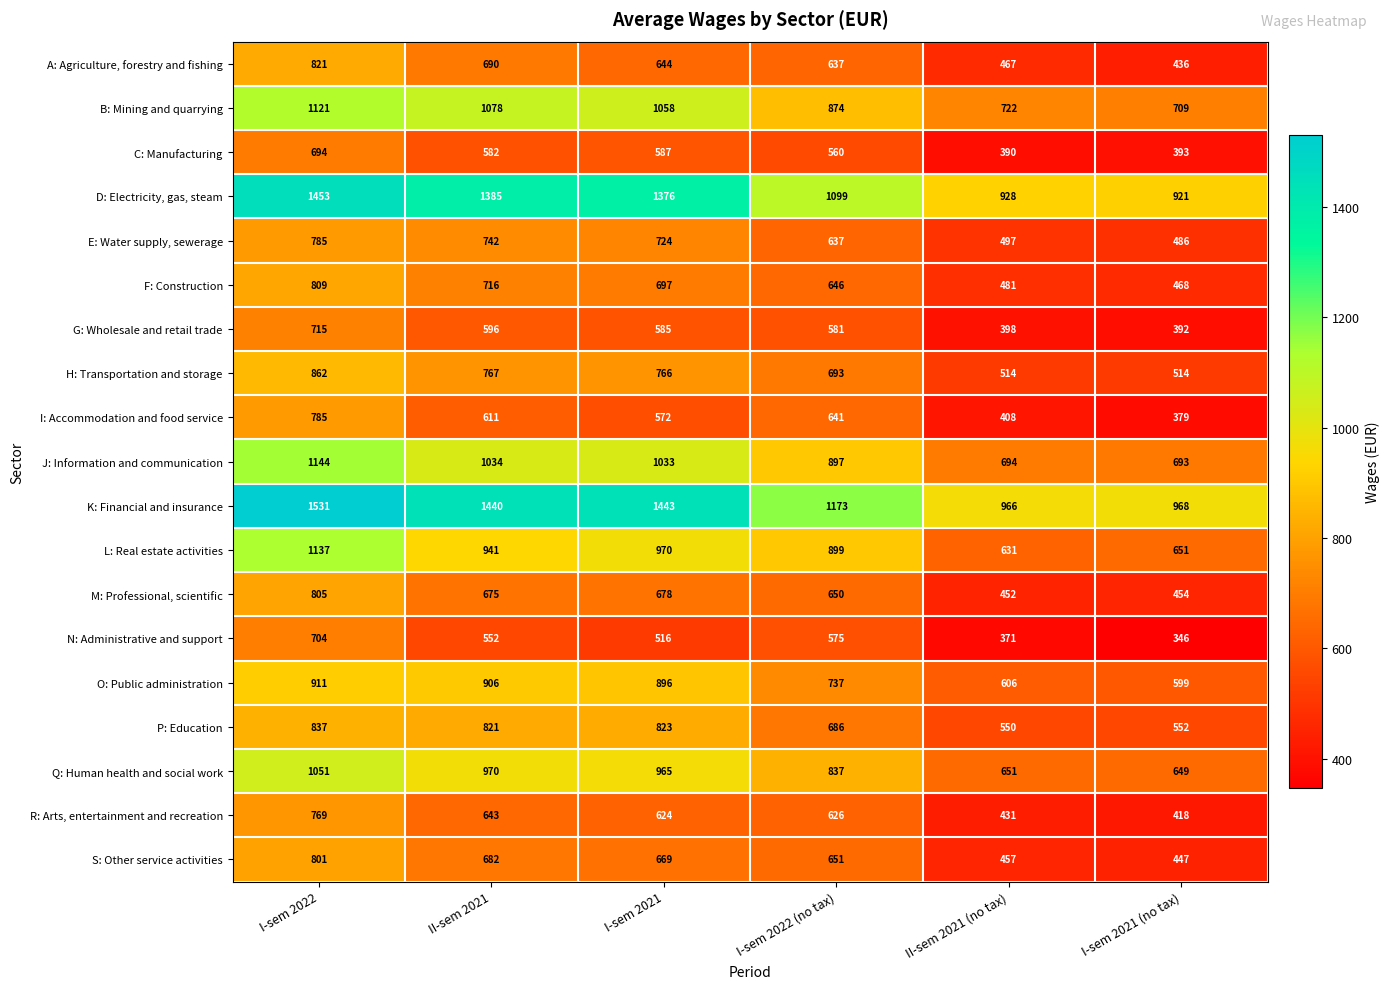

At how many categories does at least one series exceed 946?

6